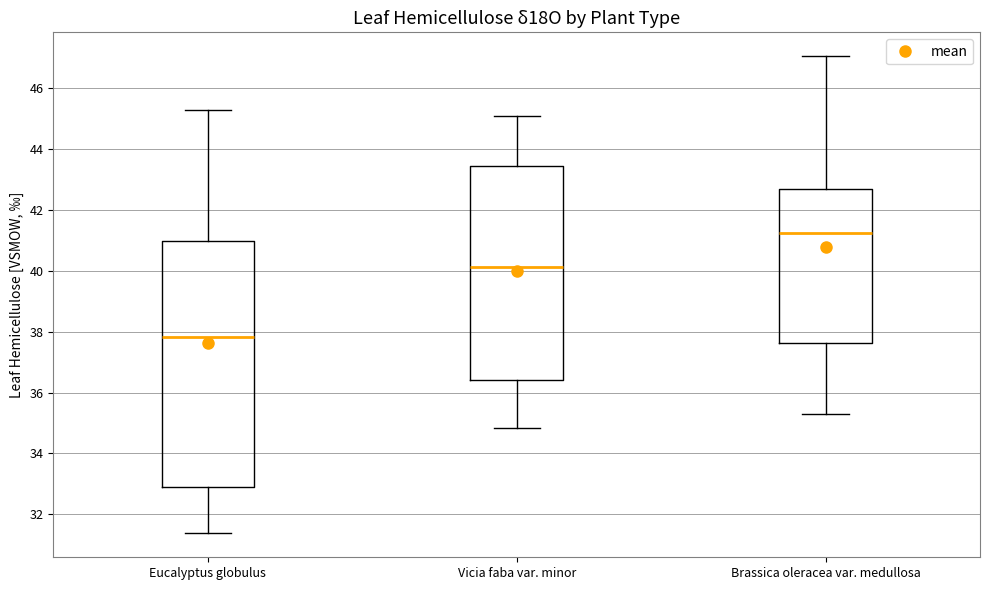

Reading left to right, transcribe this box plot: for each box, give where its median line is, the range the box spans, and where its two whiskers end, as read against the y-axis. The values are not printed on the chart, so give them approximately, as read against the axis.

Eucalyptus globulus: median 37.8, box 32.8 to 41.0, whiskers 31.4 to 45.2
Vicia faba var. minor: median 40.2, box 36.4 to 43.4, whiskers 34.8 to 45.0
Brassica oleracea var. medullosa: median 41.2, box 37.6 to 42.8, whiskers 35.2 to 47.0